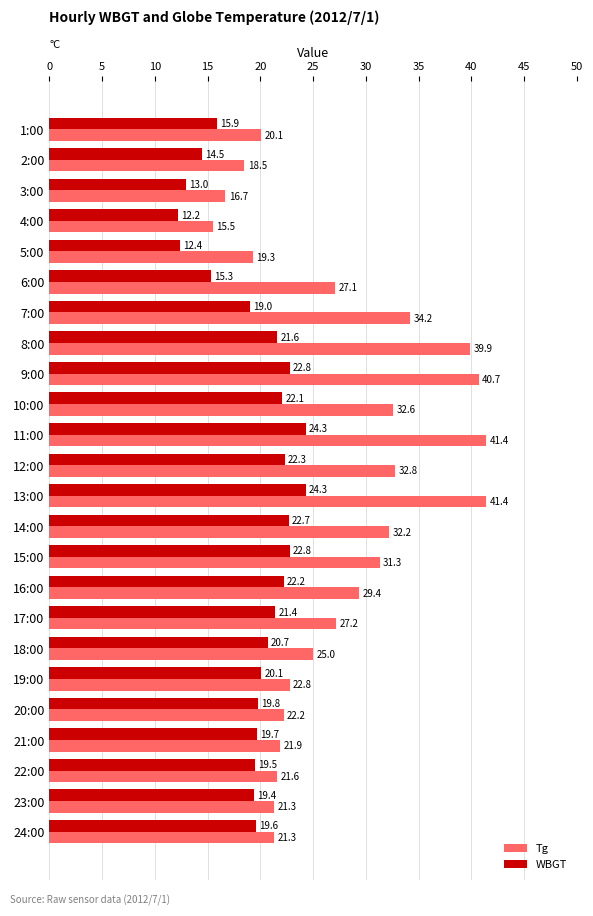

Between 9:00 and 12:00, which series saw the biggest shift?

Tg